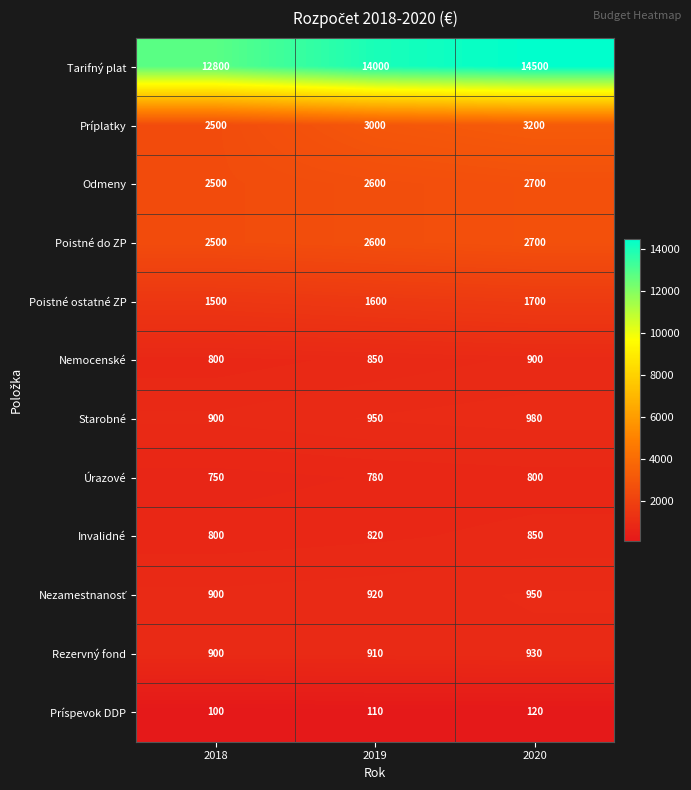

What is the difference between the Poistné ostatné ZP values at 2020 and 2018?

200